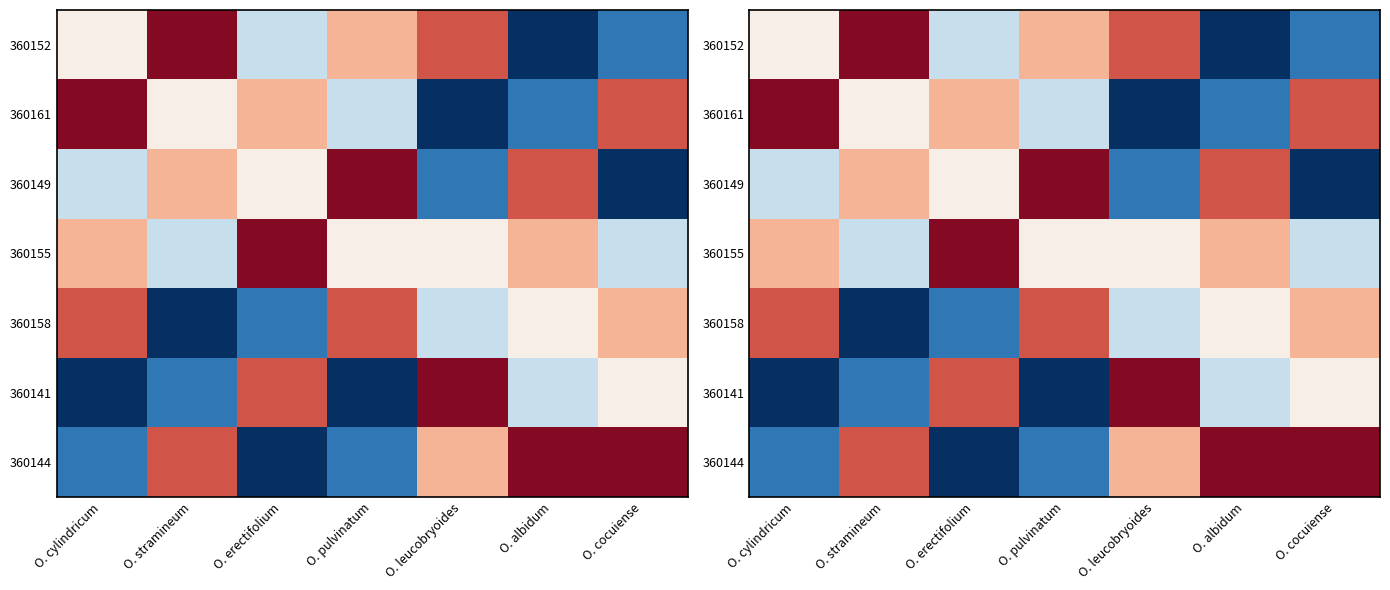

Which series has the largest total across all categories?

360155